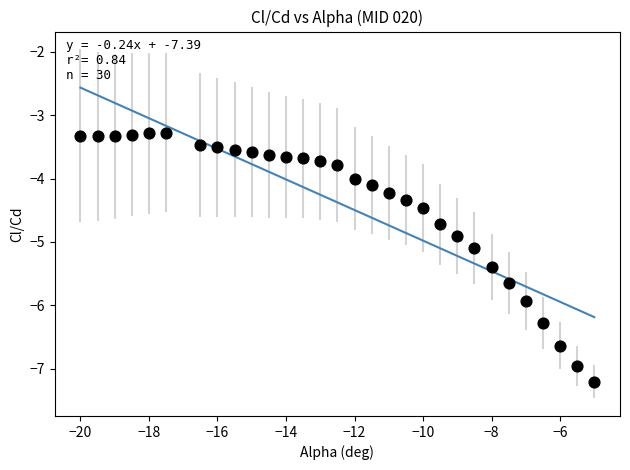

What is the range of Y values (max minus min)?

3.9